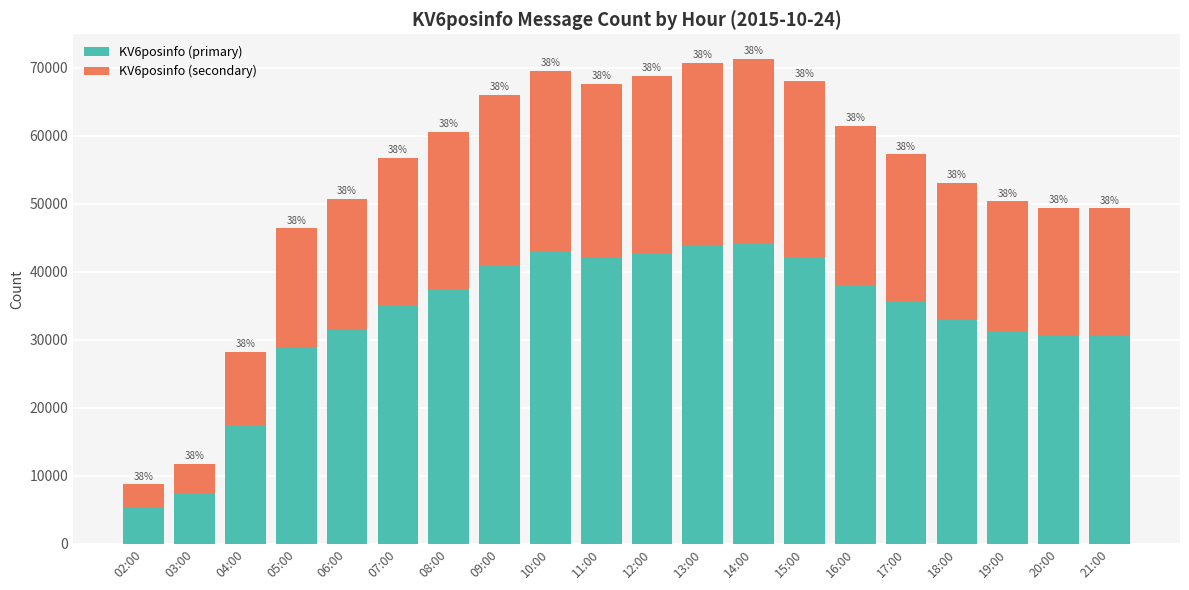

What is the difference between the second highest and second lowest values in the KV6posinfo (secondary) series?

22435